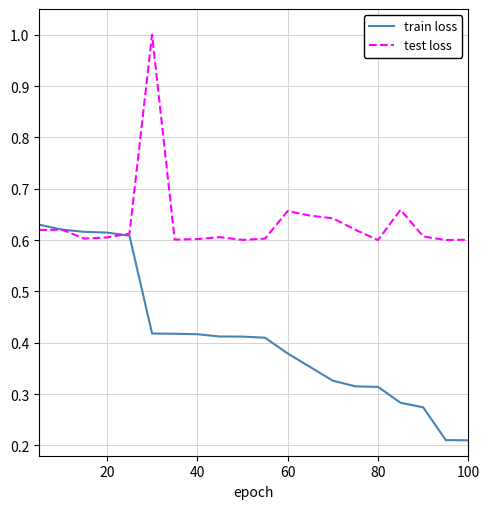

What is the greatest value displayed?

1.0